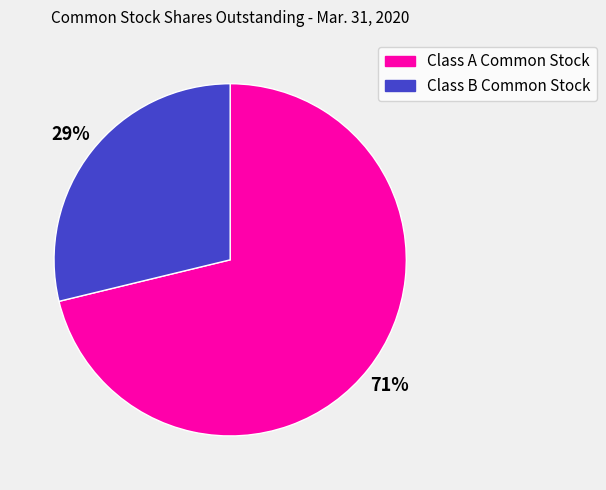

True or false: Class A Common Stock accounts for 65% of the total.

False